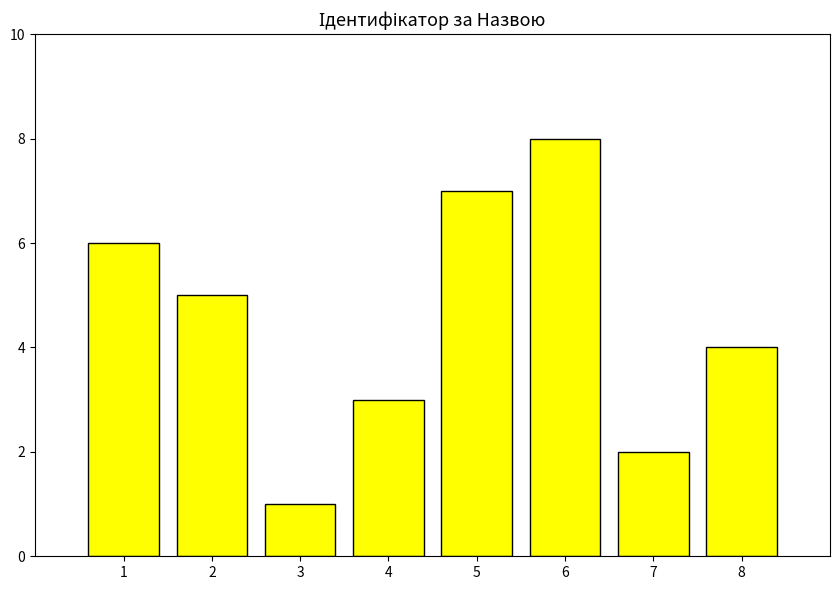

How many bars are there in total?

8